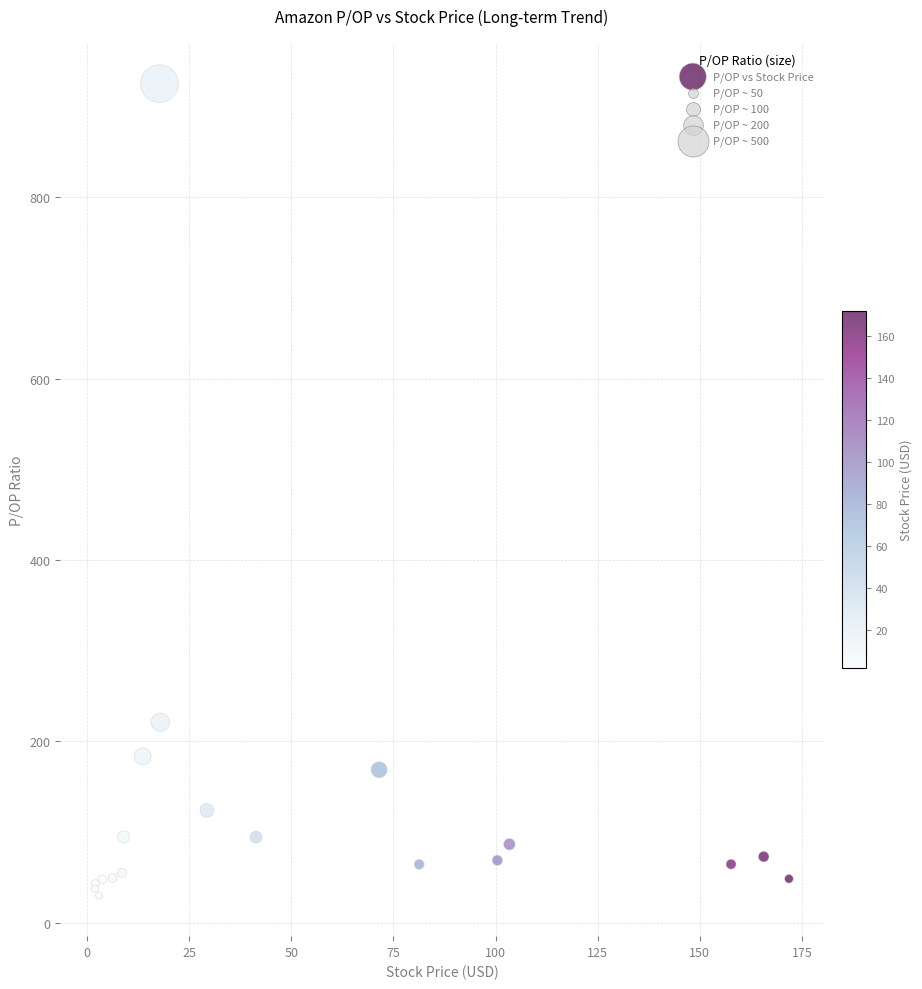

What Y value in the scatter plot is closest to 477?

221.1